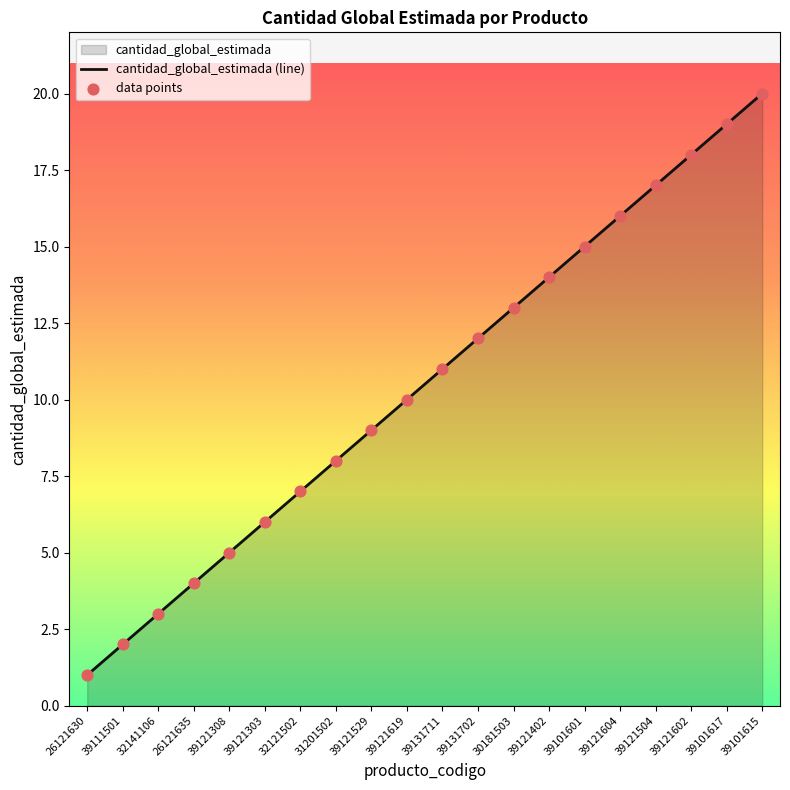

Is the value of cantidad_global_estimada (line) at 30181503 greater than the value of data points at 26121635?

Yes